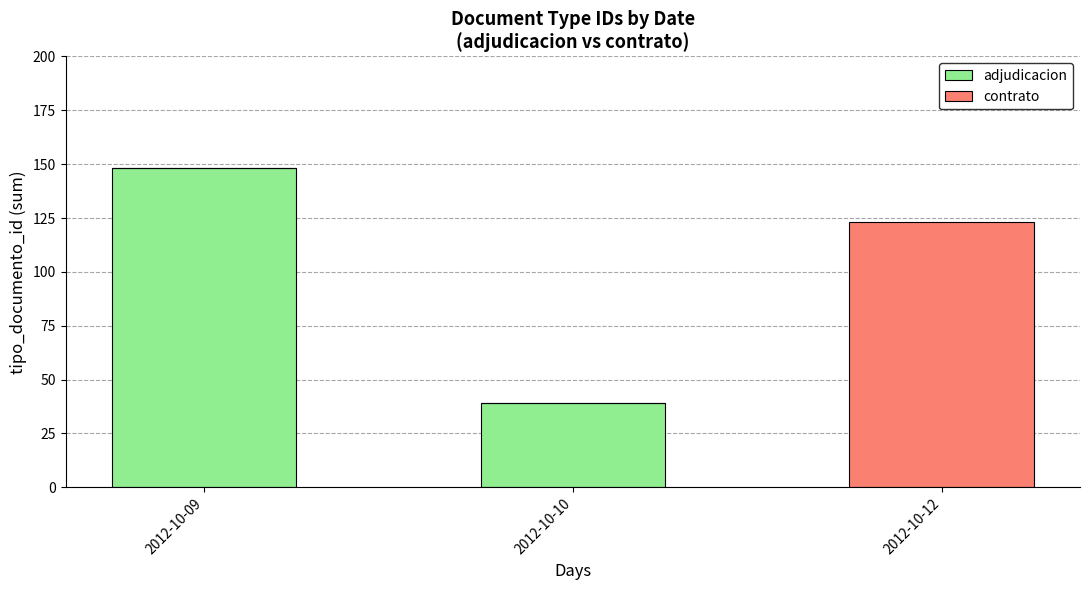

The value of adjudicacion at 2012-10-12 is 0. True or false?

True